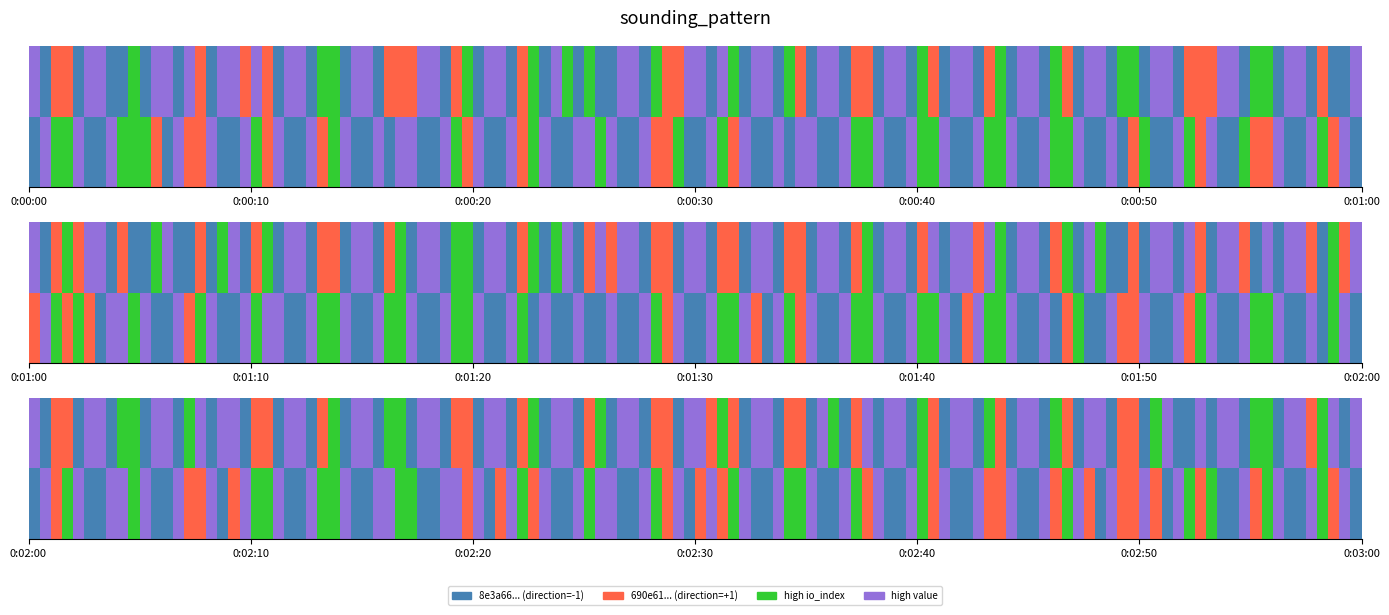

What is the difference between the maximum and second lowest values in the 8e3a66a17355ac753d9f06f3dae80e6f0e03b8d series?

1632645202